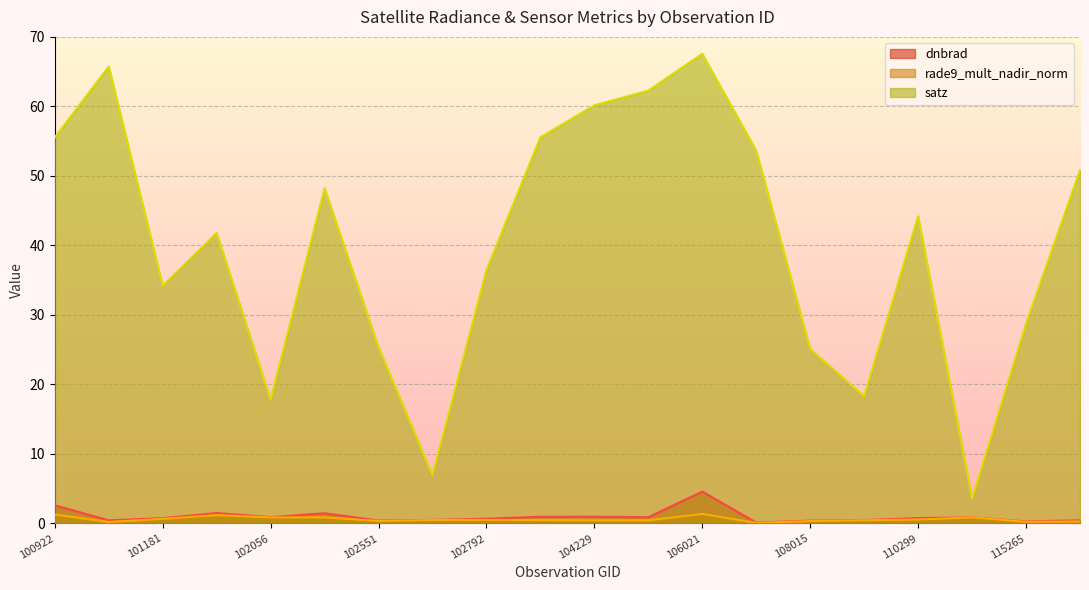

What is the difference between the maximum and minimum values in the rade9_mult_nadir_norm series?

1.3